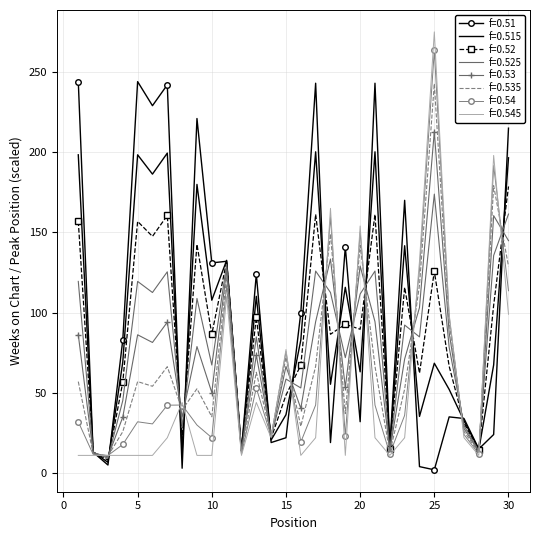

Which series has the largest total across all categories?

f=0.51